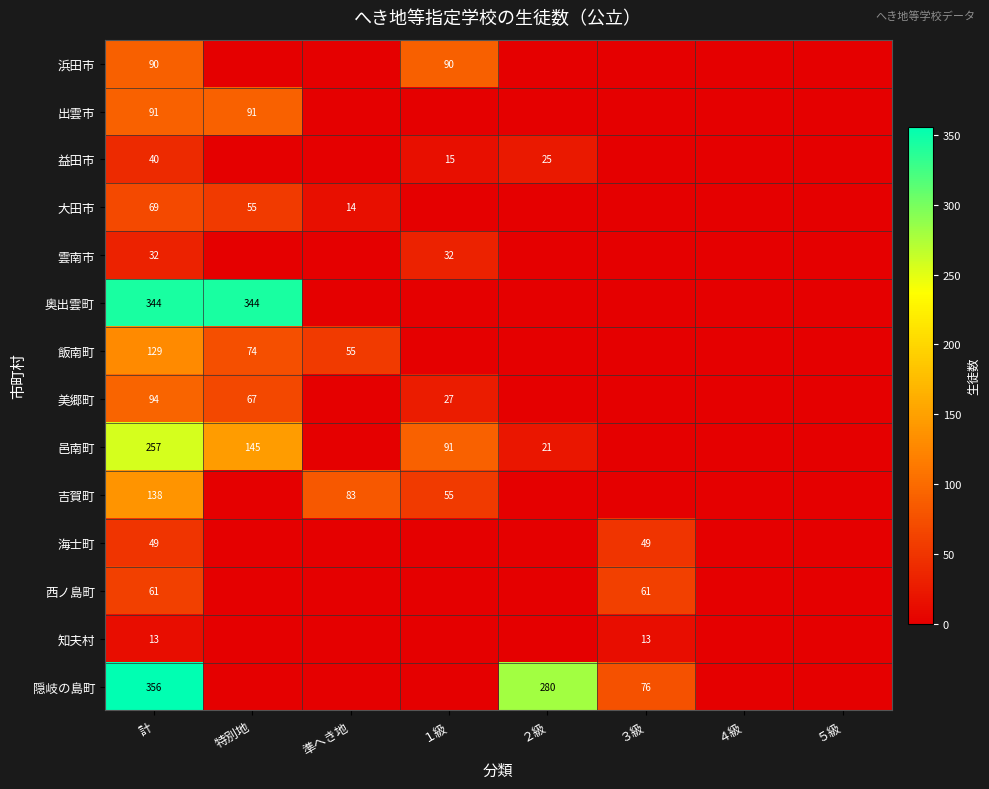

Where is 知夫村 nearest to the value 6?

特別地